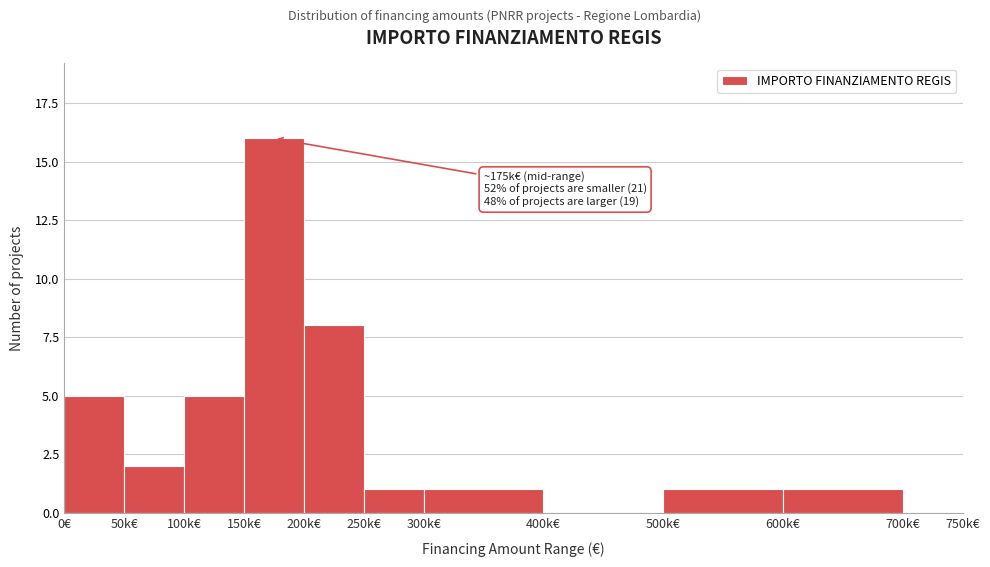

Reading left to right, list all the values displayed in this chart.

0€=5	50k€=2	100k€=5	150k€=16	200k€=8	250k€=1	300k€=1	400k€=0	500k€=1	600k€=1	700k€=0